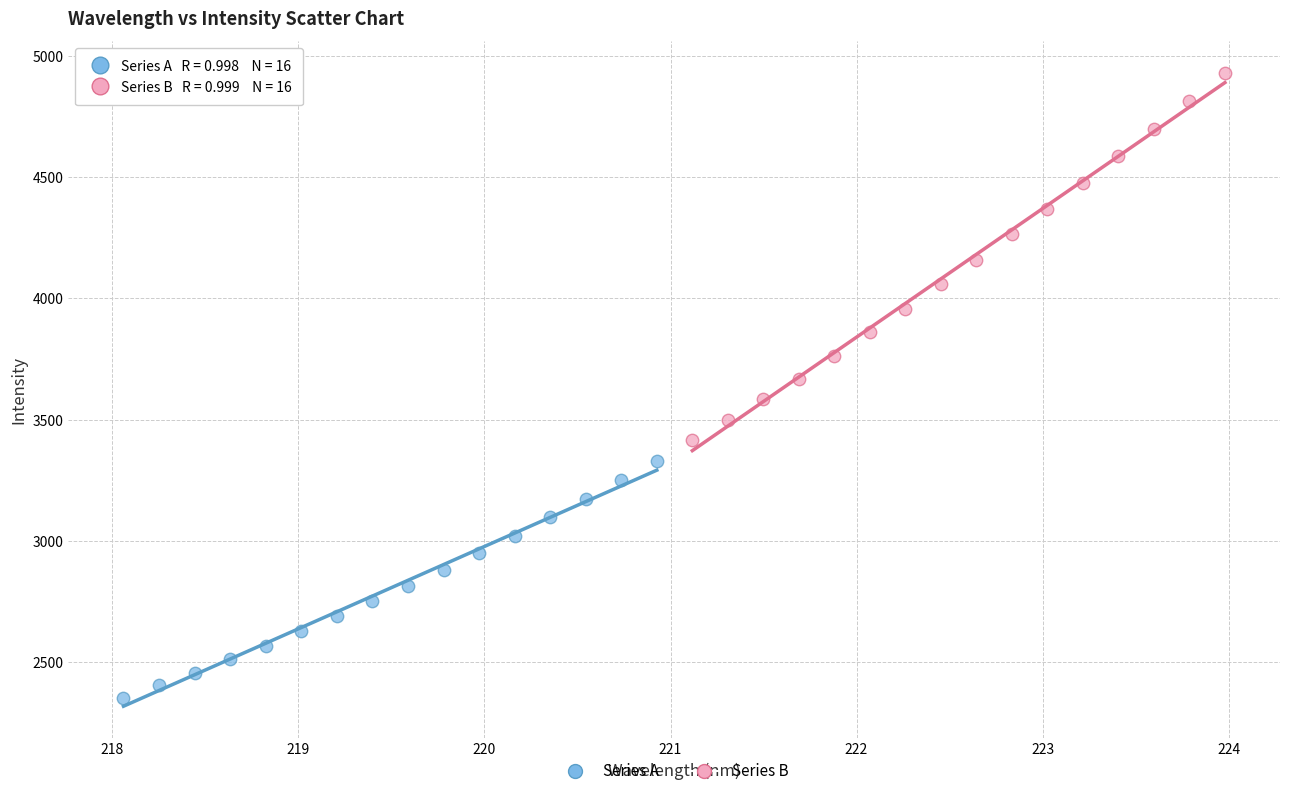

Which series contains the highest Y value?

Series B